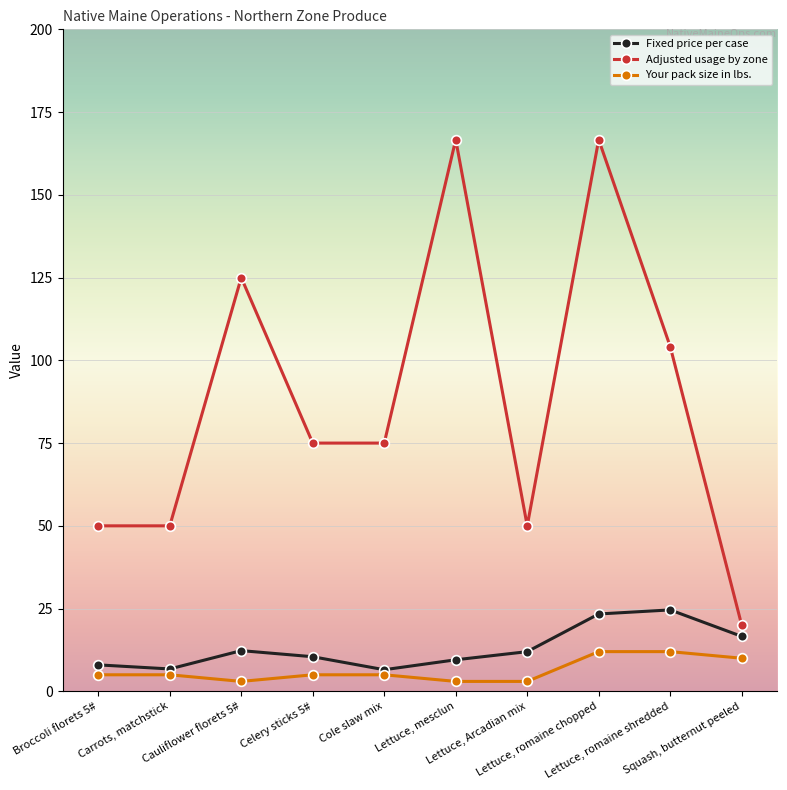

True or false: Adjusted usage by zone has more than 0 points higher than both neighbors.

True